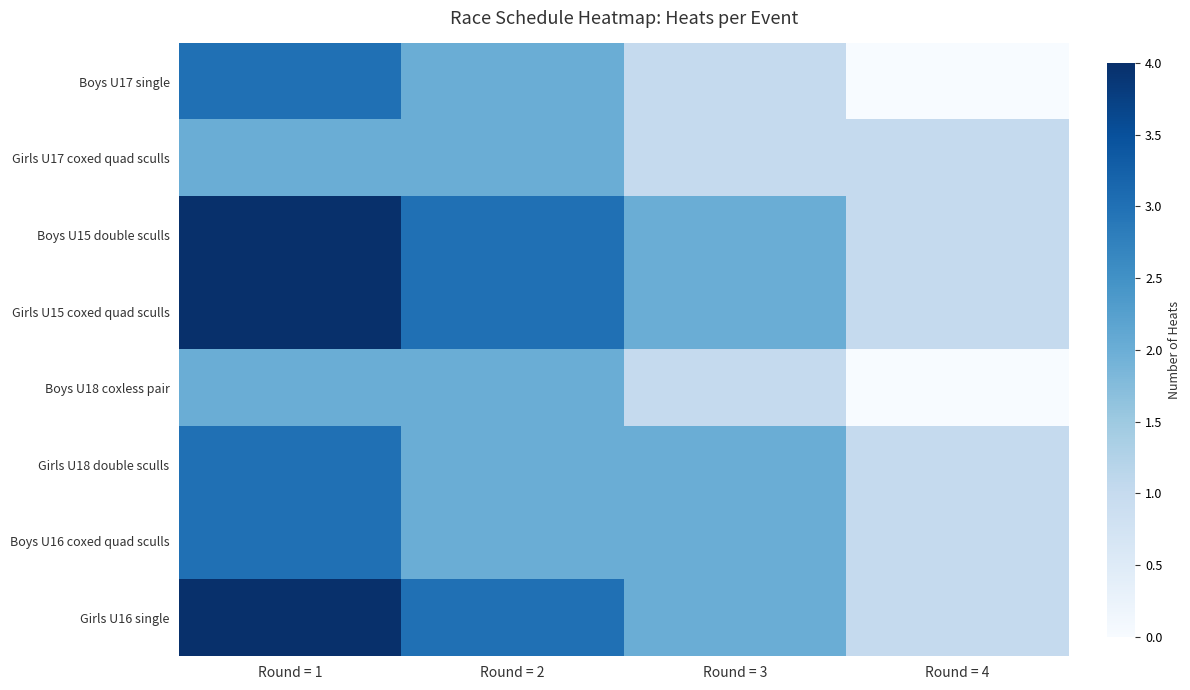

Reading left to right, transcribe all the data shown in this chart.

Boys U17 single: Round = 1=3	Round = 2=2	Round = 3=1	Round = 4=0
Girls U17 coxed quad sculls: Round = 1=2	Round = 2=2	Round = 3=1	Round = 4=1
Boys U15 double sculls: Round = 1=4	Round = 2=3	Round = 3=2	Round = 4=1
Girls U15 coxed quad sculls: Round = 1=4	Round = 2=3	Round = 3=2	Round = 4=1
Boys U18 coxless pair: Round = 1=2	Round = 2=2	Round = 3=1	Round = 4=0
Girls U18 double sculls: Round = 1=3	Round = 2=2	Round = 3=2	Round = 4=1
Boys U16 coxed quad sculls: Round = 1=3	Round = 2=2	Round = 3=2	Round = 4=1
Girls U16 single: Round = 1=4	Round = 2=3	Round = 3=2	Round = 4=1